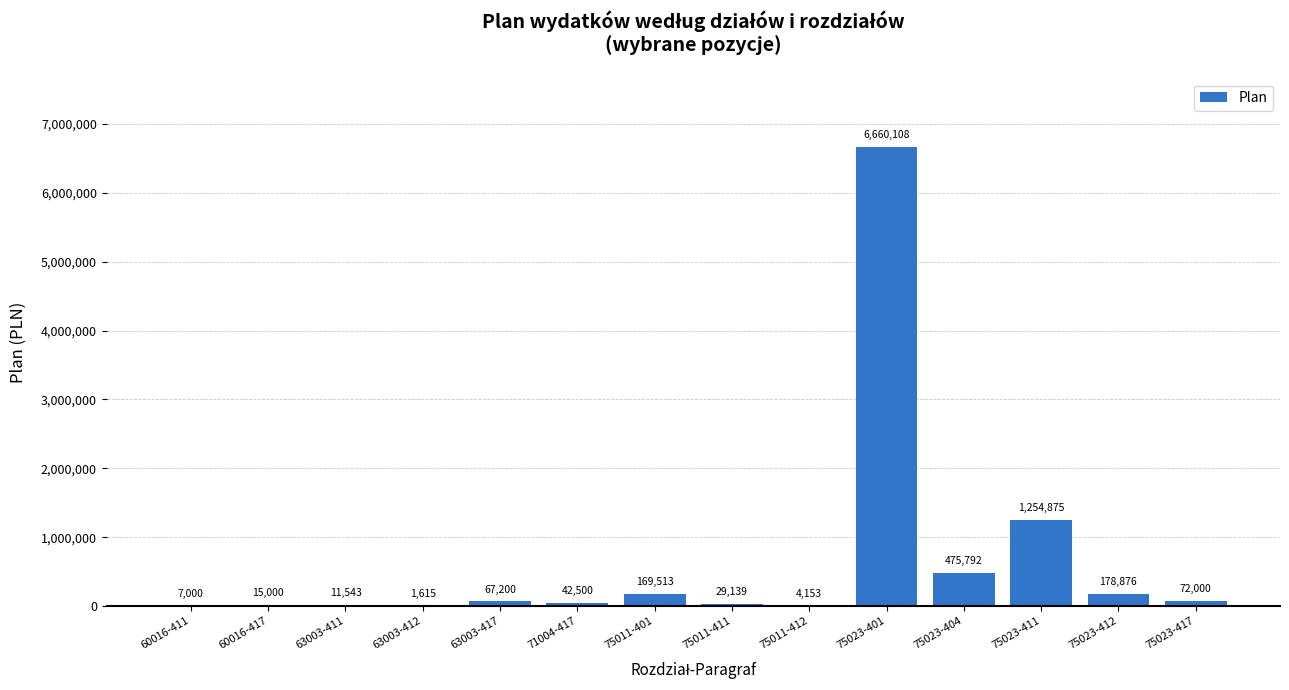

Is it true that the value at 75023-412 is 178876.0?

True